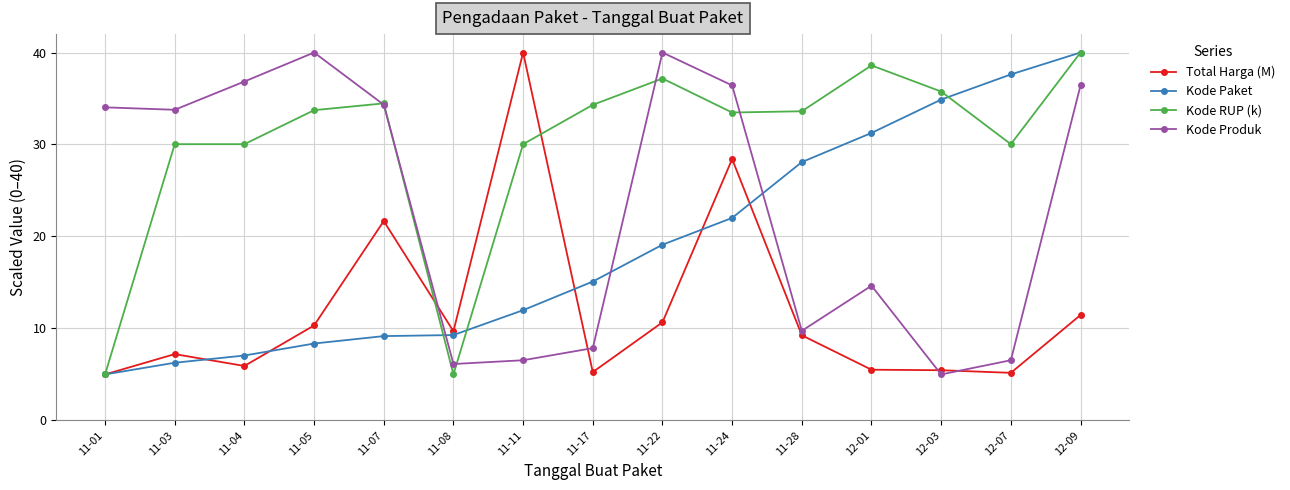

What is the total value across all series at 11-28?

80.7